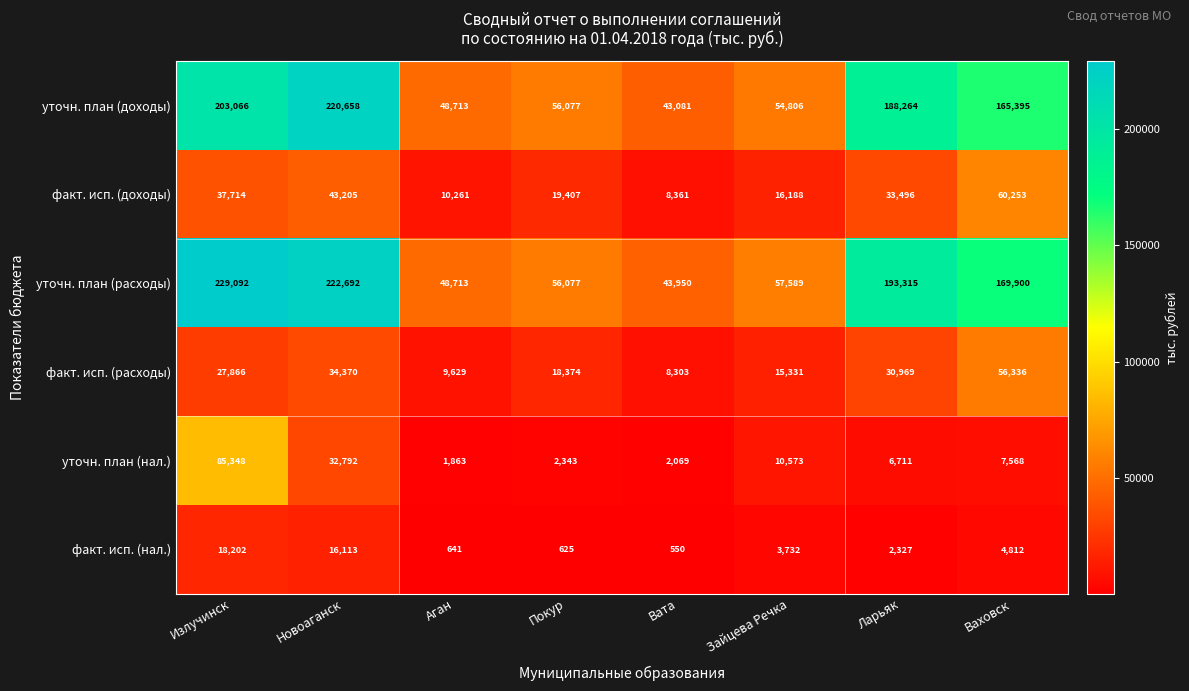

Read the уточн. план (доходы) value at Аган, to the nearest 100.

48700